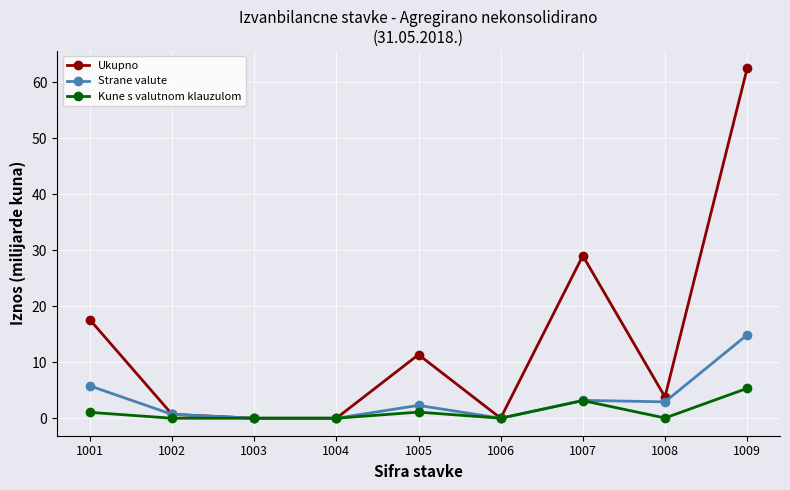

What is the average value of the Kune s valutnom klauzulom series?

1.2